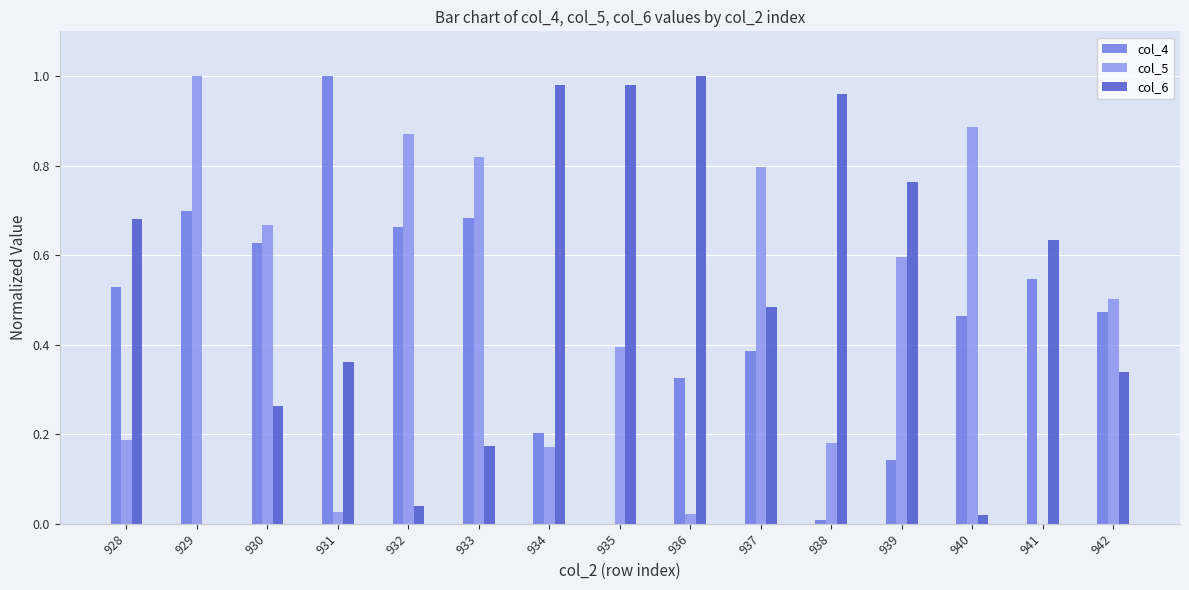

What is the total value across all series at 932?

1.6